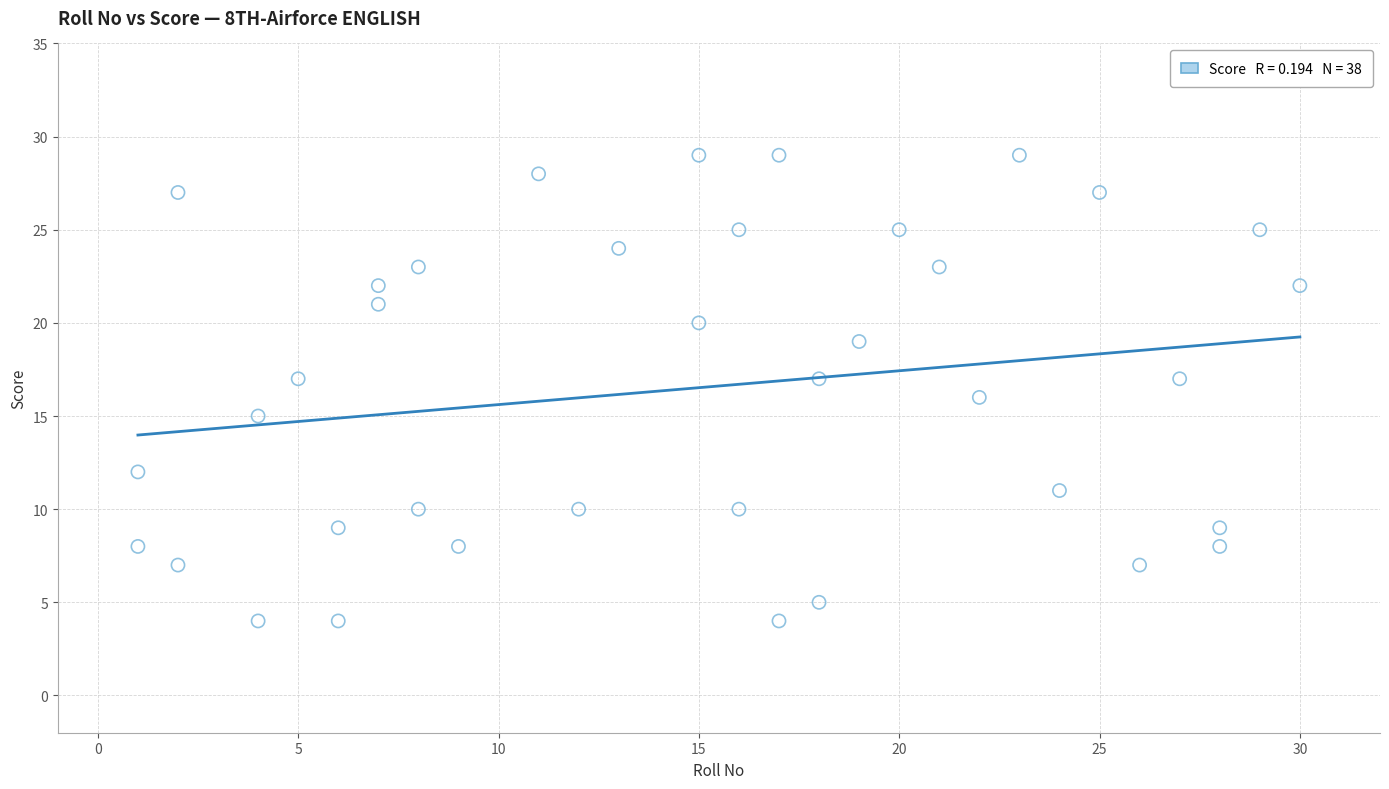

What is the range of X values (max minus min)?

29